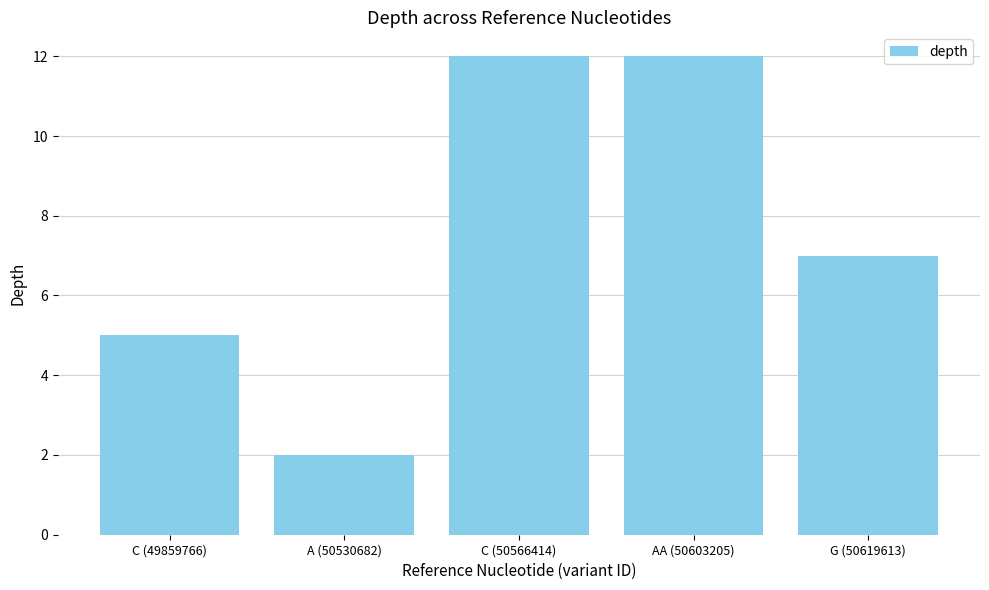

What is the value of the 1st bar from the left?

5